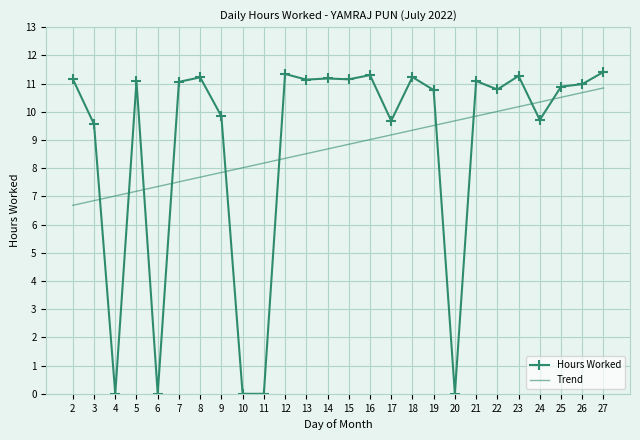

Rank the series at 22 from highest to lowest value.

Hours Worked, Trend